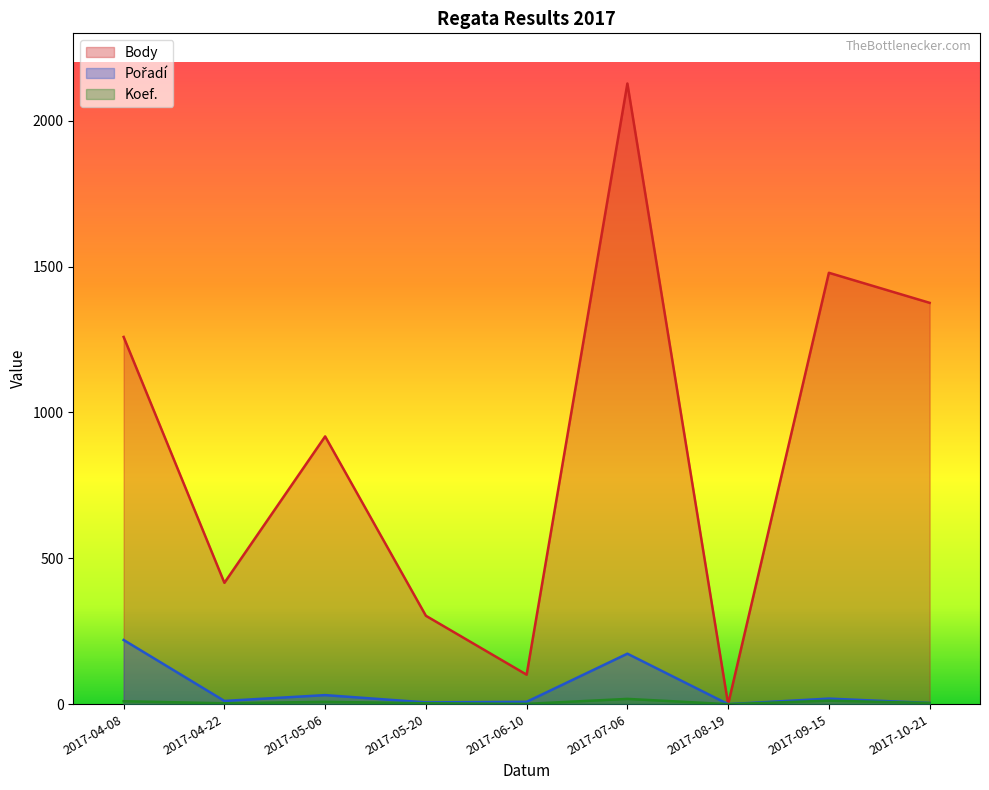

How many values in the Koef. series are below 4?

4